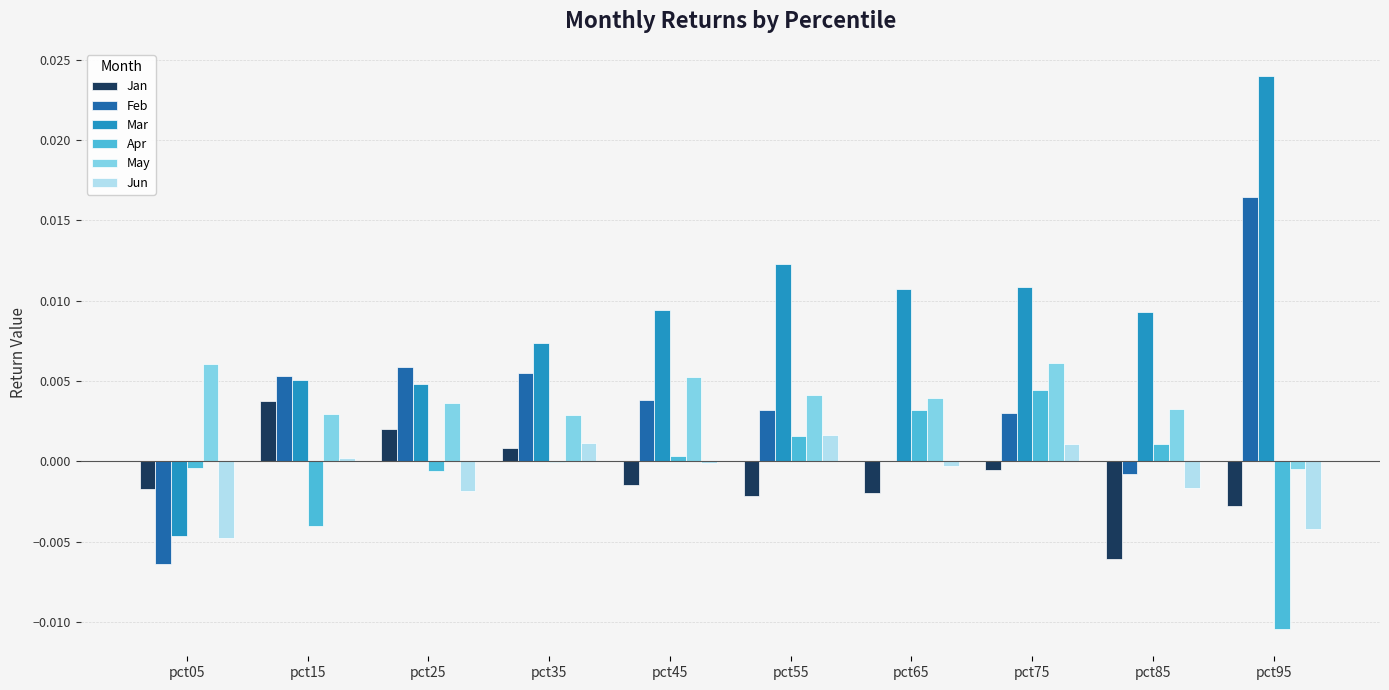

How many series are shown in this chart?

6